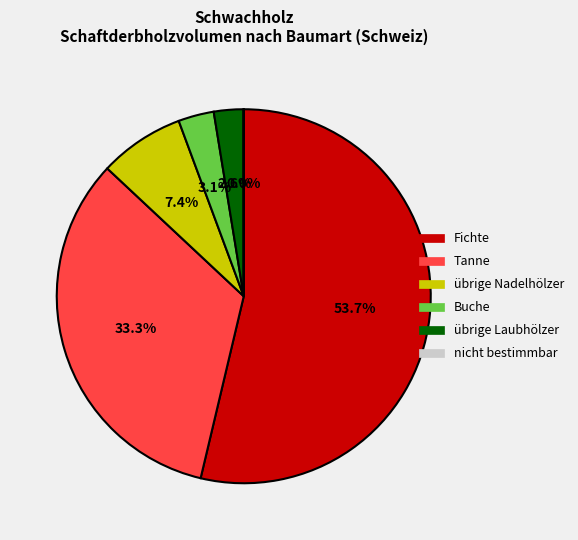

To the nearest percent, what is the difference between the übrige Nadelhölzer and Fichte slice percentages?

46%